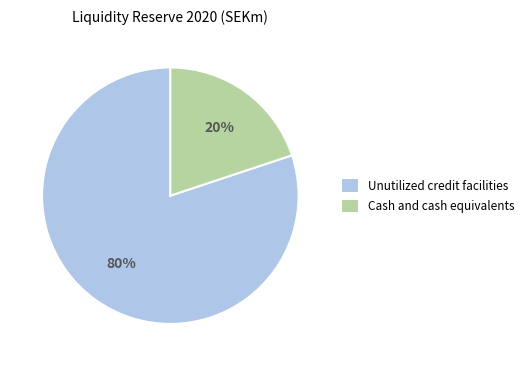

How many slices are in this pie chart?

2